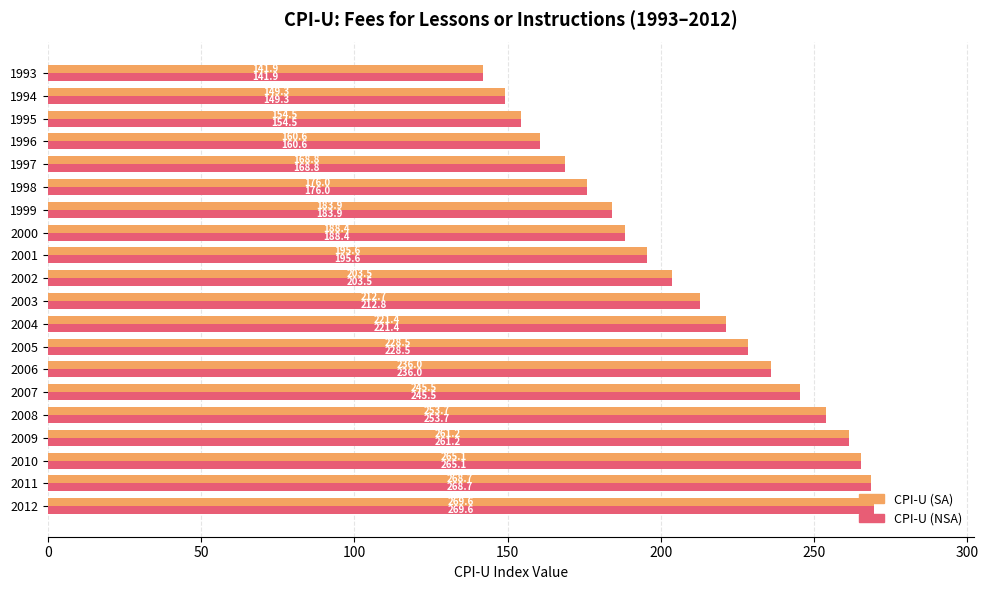

Is it true that CPI-U (NSA) equals 146.7 at 2009?

False